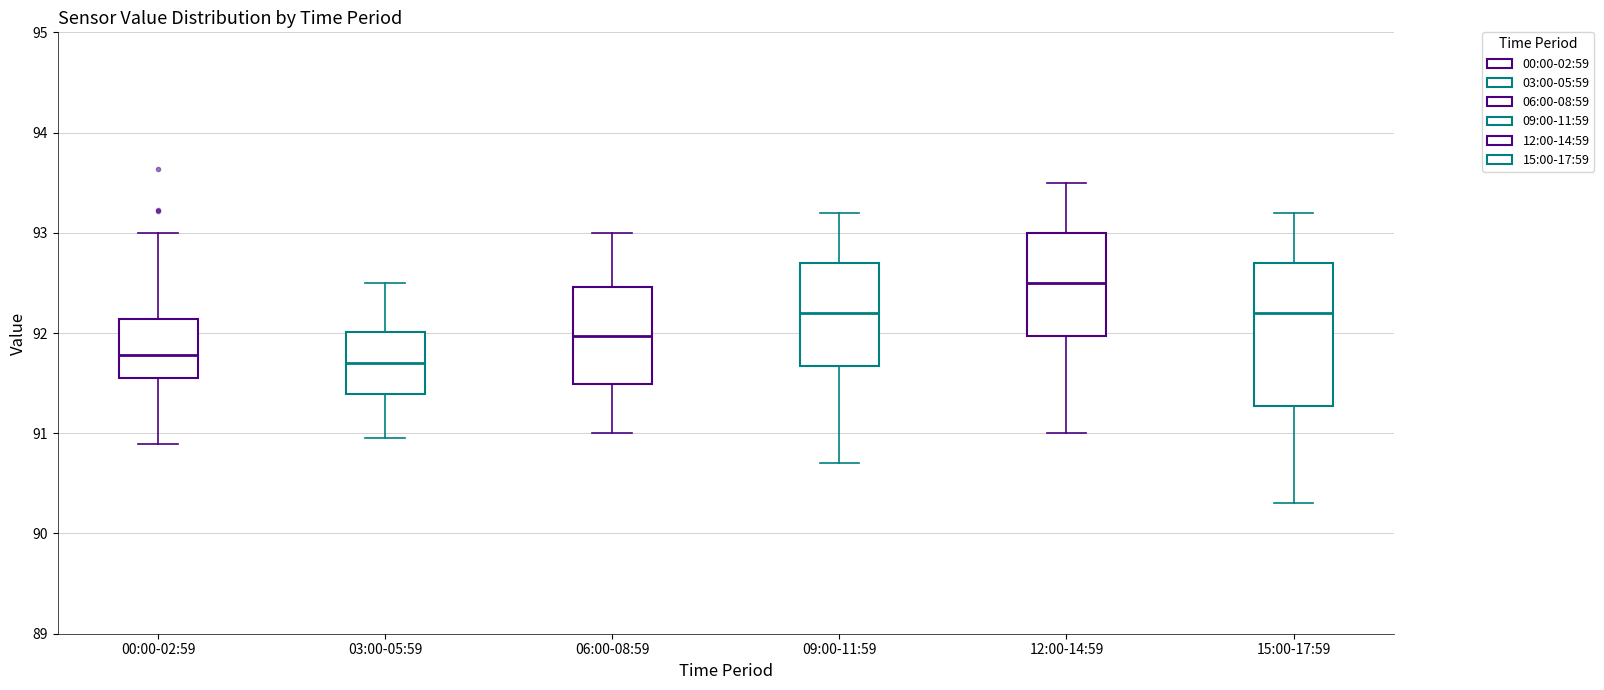

Reading left to right, transcribe this box plot: for each box, give where its median line is, the range the box spans, and where its two whiskers end, as read against the y-axis. The values are not printed on the chart, so give them approximately, as read against the axis.

00:00-02:59: median 91.8, box 91.6 to 92.1, whiskers 90.9 to 93.0
03:00-05:59: median 91.7, box 91.4 to 92.0, whiskers 91.0 to 92.5
06:00-08:59: median 92.0, box 91.5 to 92.5, whiskers 91.0 to 93.0
09:00-11:59: median 92.2, box 91.7 to 92.7, whiskers 90.7 to 93.2
12:00-14:59: median 92.5, box 92.0 to 93.0, whiskers 91.0 to 93.5
15:00-17:59: median 92.2, box 91.3 to 92.7, whiskers 90.3 to 93.2